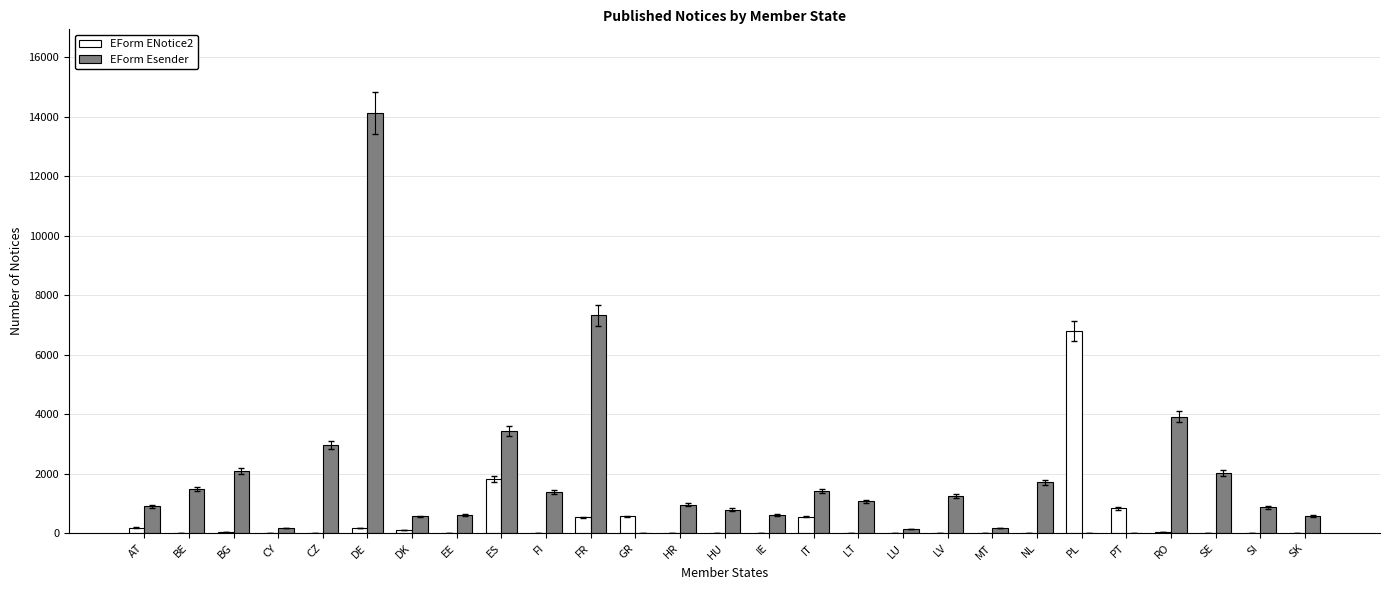

Which series has the largest total across all categories?

EForm Esender